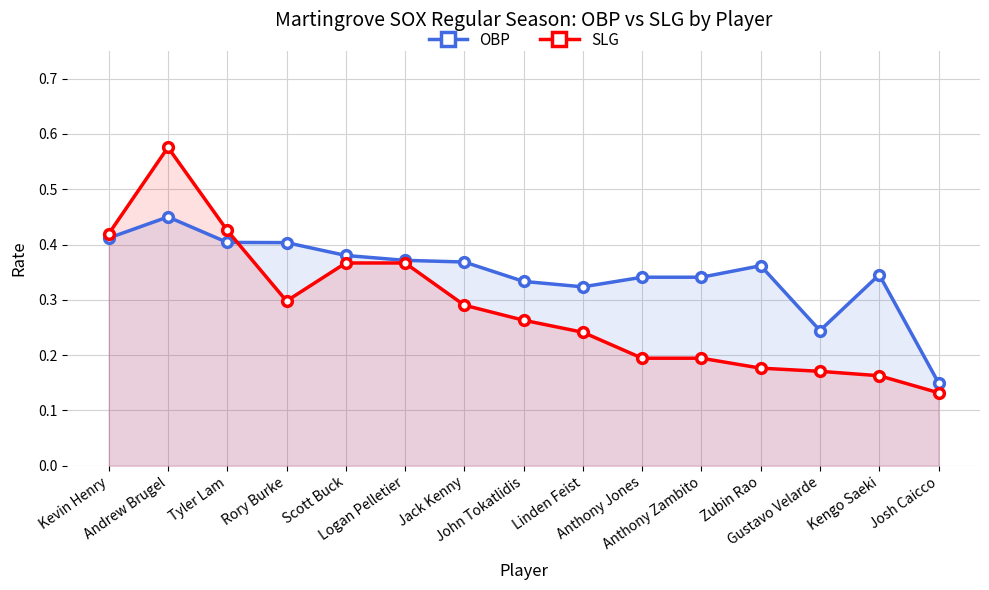

Is the value of SLG at Linden Feist greater than the value of OBP at Josh Caicco?

Yes